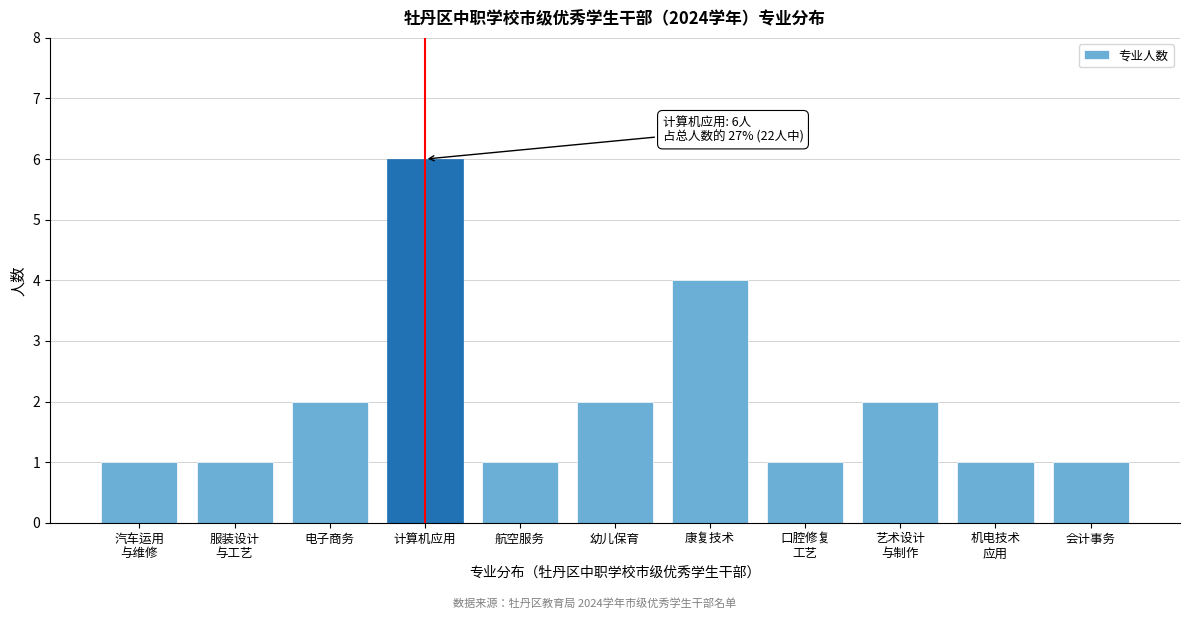

Reading left to right, extract all data points from this chart.

1	1	2	6	1	2	4	1	2	1	1